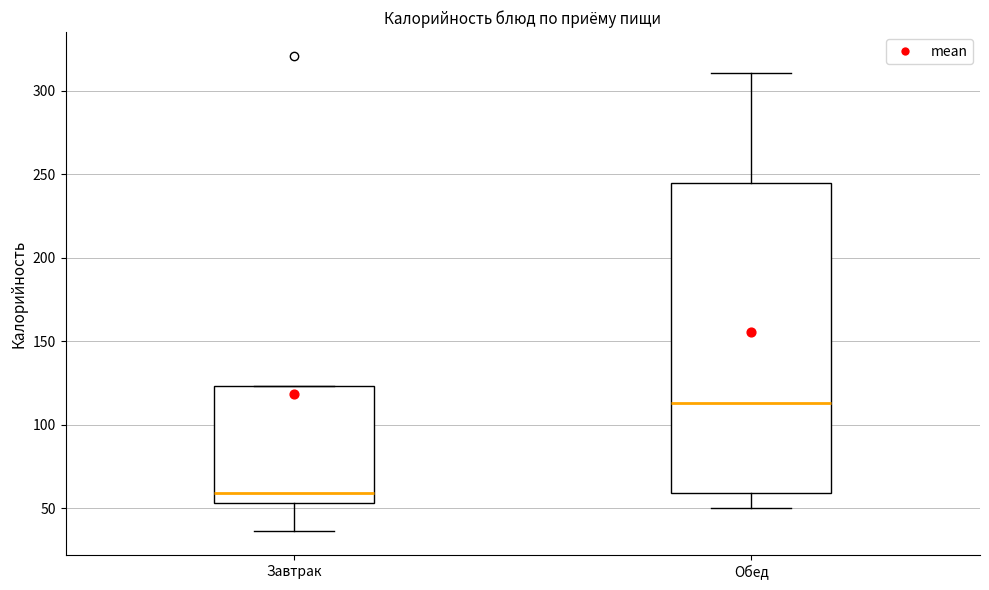

Reading left to right, read every box against the y-axis: the position of its median line, the range the box covers, and the ends of its whiskers. The values are not printed on the chart, so give them approximately, as read against the axis.

Завтрак: median 60, box 55 to 125, whiskers 35 to 125
Обед: median 115, box 60 to 245, whiskers 50 to 310